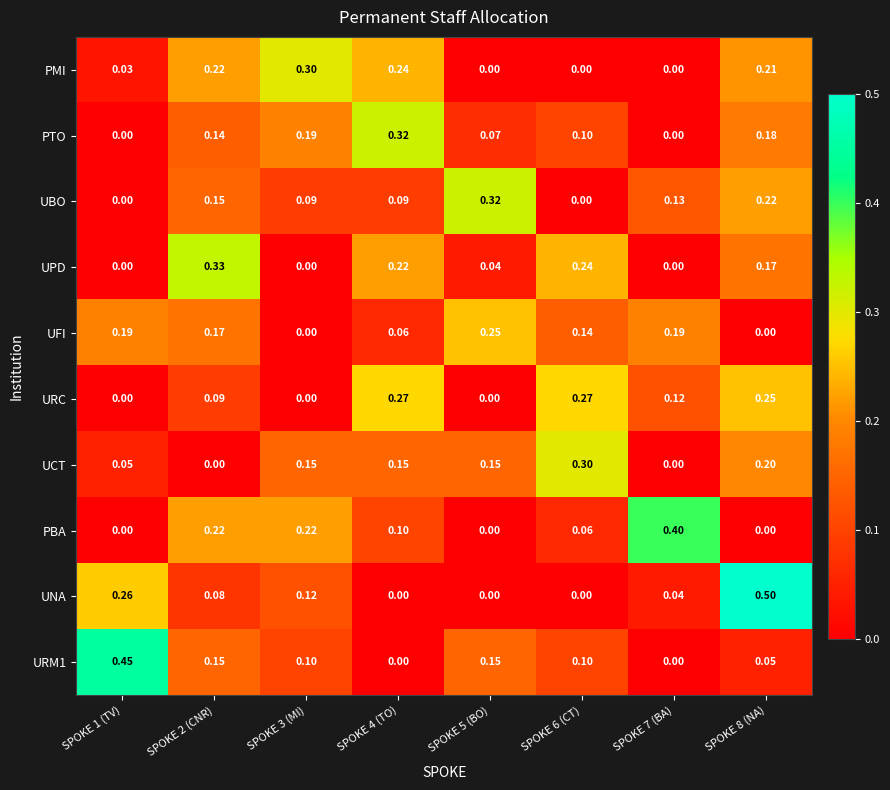

Between SPOKE 1 (TV) and SPOKE 5 (BO), which series saw the biggest shift?

UBO